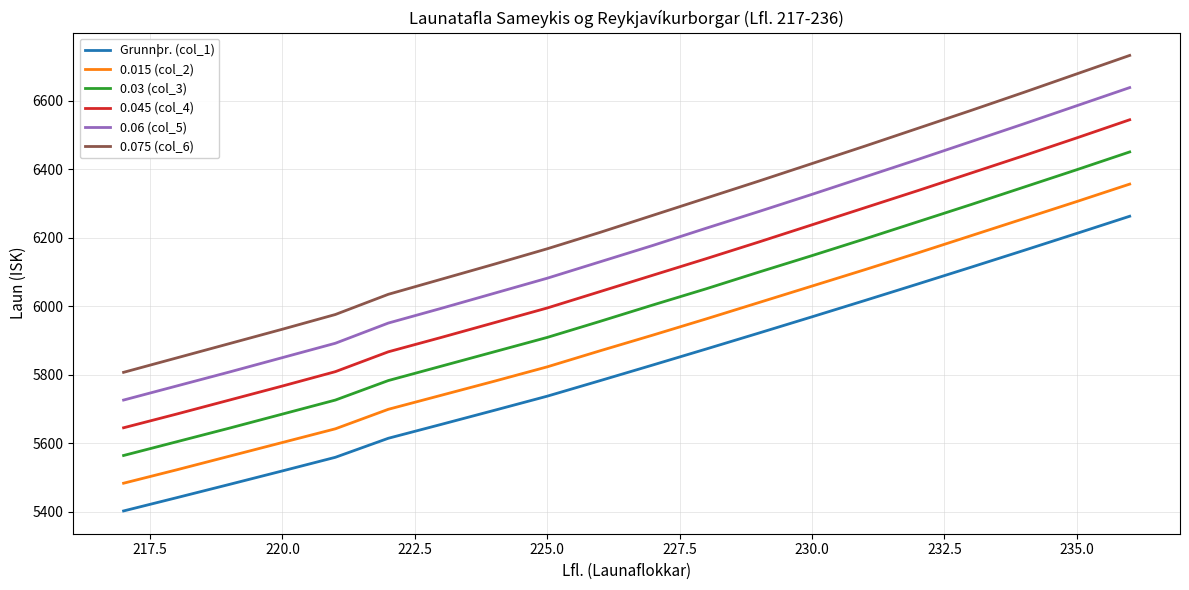

What are all the series names shown in the legend?

Grunnþr. (col_1), 0.015 (col_2), 0.03 (col_3), 0.045 (col_4), 0.06 (col_5), 0.075 (col_6)